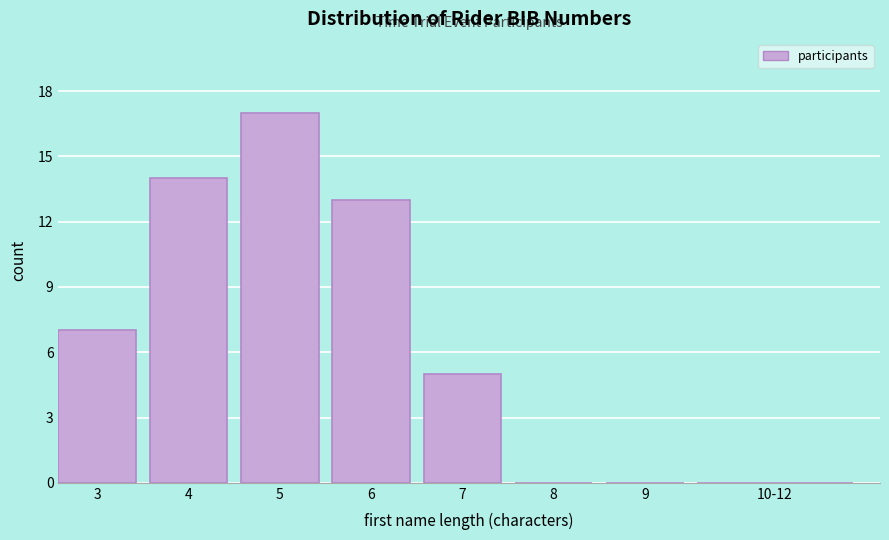

Reading left to right, list all the values displayed in this chart.

3=7	4=14	5=17	6=13	7=5	8=0	9=0	10-12=0